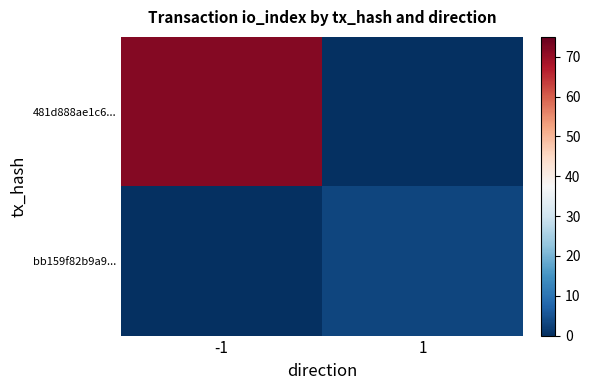

Which series changed the most between -1 and 1?

481d888ae1c6...